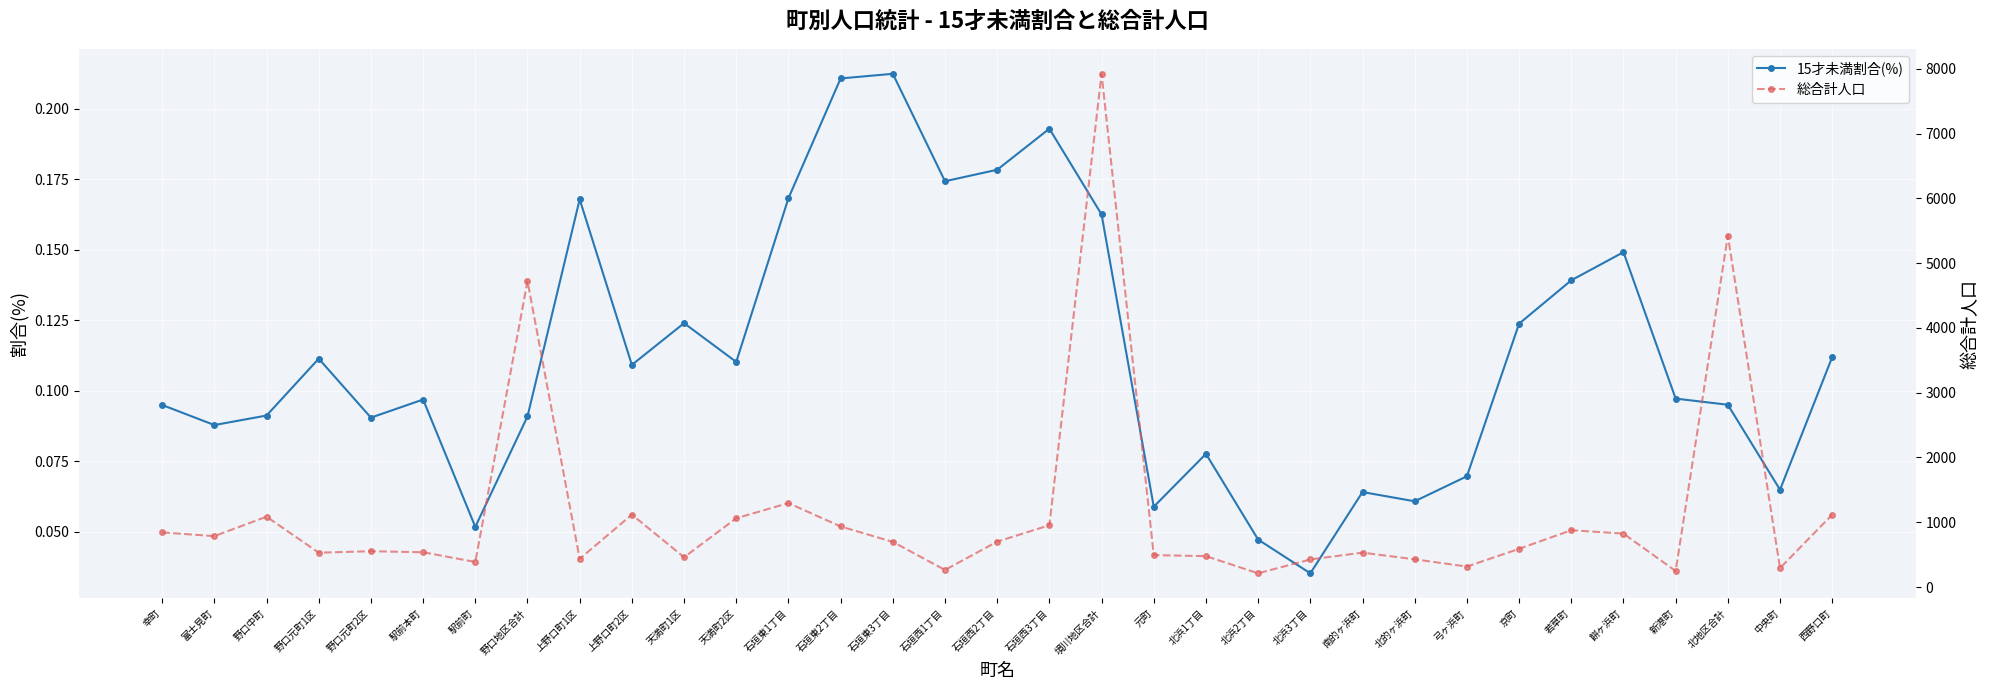

Reading right to left, list all the values displayed in this chart.

15才未満割合(%): 0.1	0.1	0.1	0.1	0.1	0.1	0.1	0.1	0.1	0.1	0.0	0.0	0.1	0.1	0.2	0.2	0.2	0.2	0.2	0.2	0.2	0.1	0.1	0.1	0.2	0.1	0.1	0.1	0.1	0.1	0.1	0.1	0.1
総合計人口: 1117.0	293.0	5422.0	247.0	825.0	877.0	590.0	316.0	428.0	531.0	426.0	212.0	477.0	493.0	7922.0	954.0	701.0	264.0	697.0	935.0	1296.0	1062.0	460.0	1118.0	435.0	4722.0	387.0	537.0	553.0	530.0	1086.0	786.0	843.0